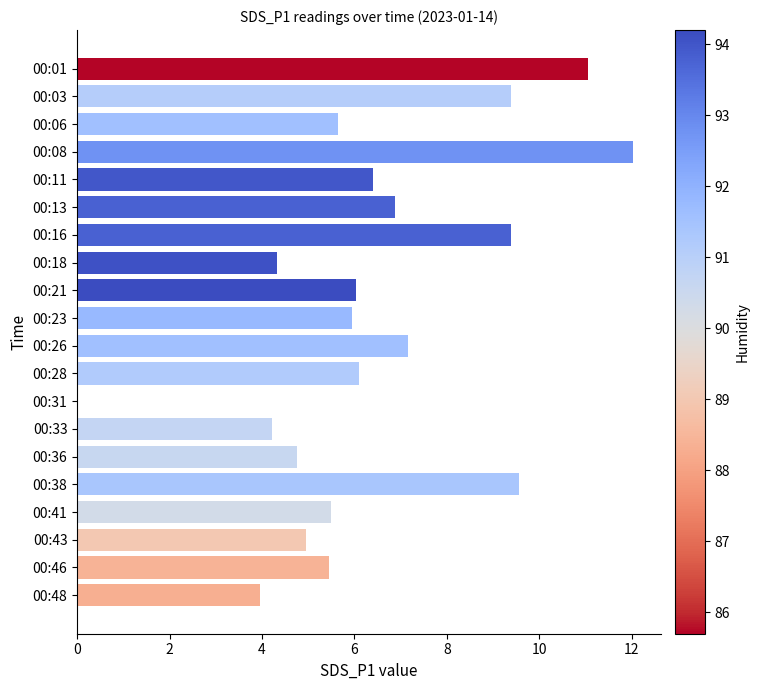

At which category does the chart reach its peak across all series?

00:08